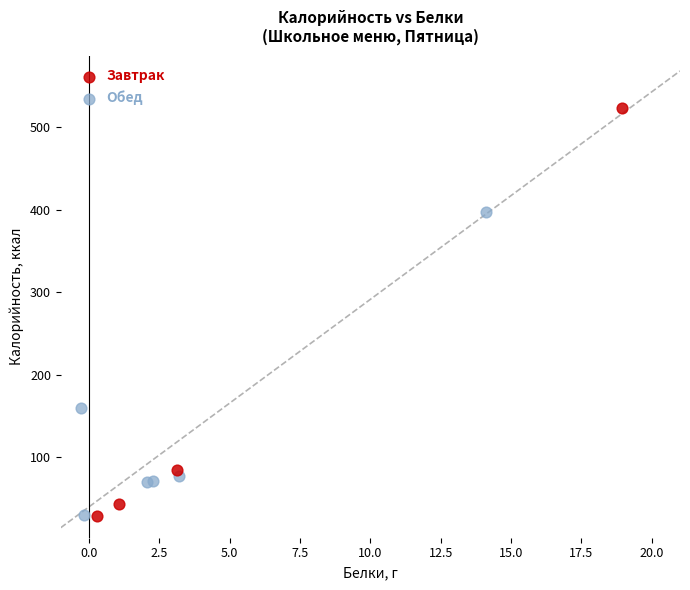

Which series has the largest Y range (max minus min)?

Завтрак